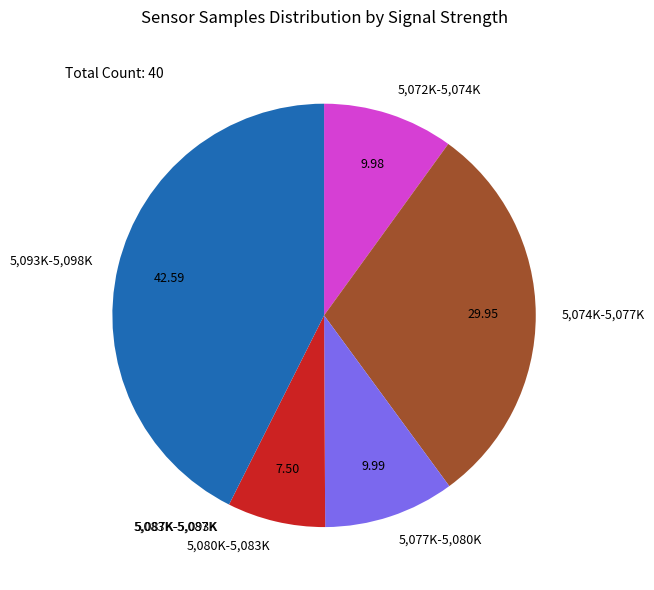

Is the sum of 5,072K-5,074K and 5,074K-5,077K greater than half?

No